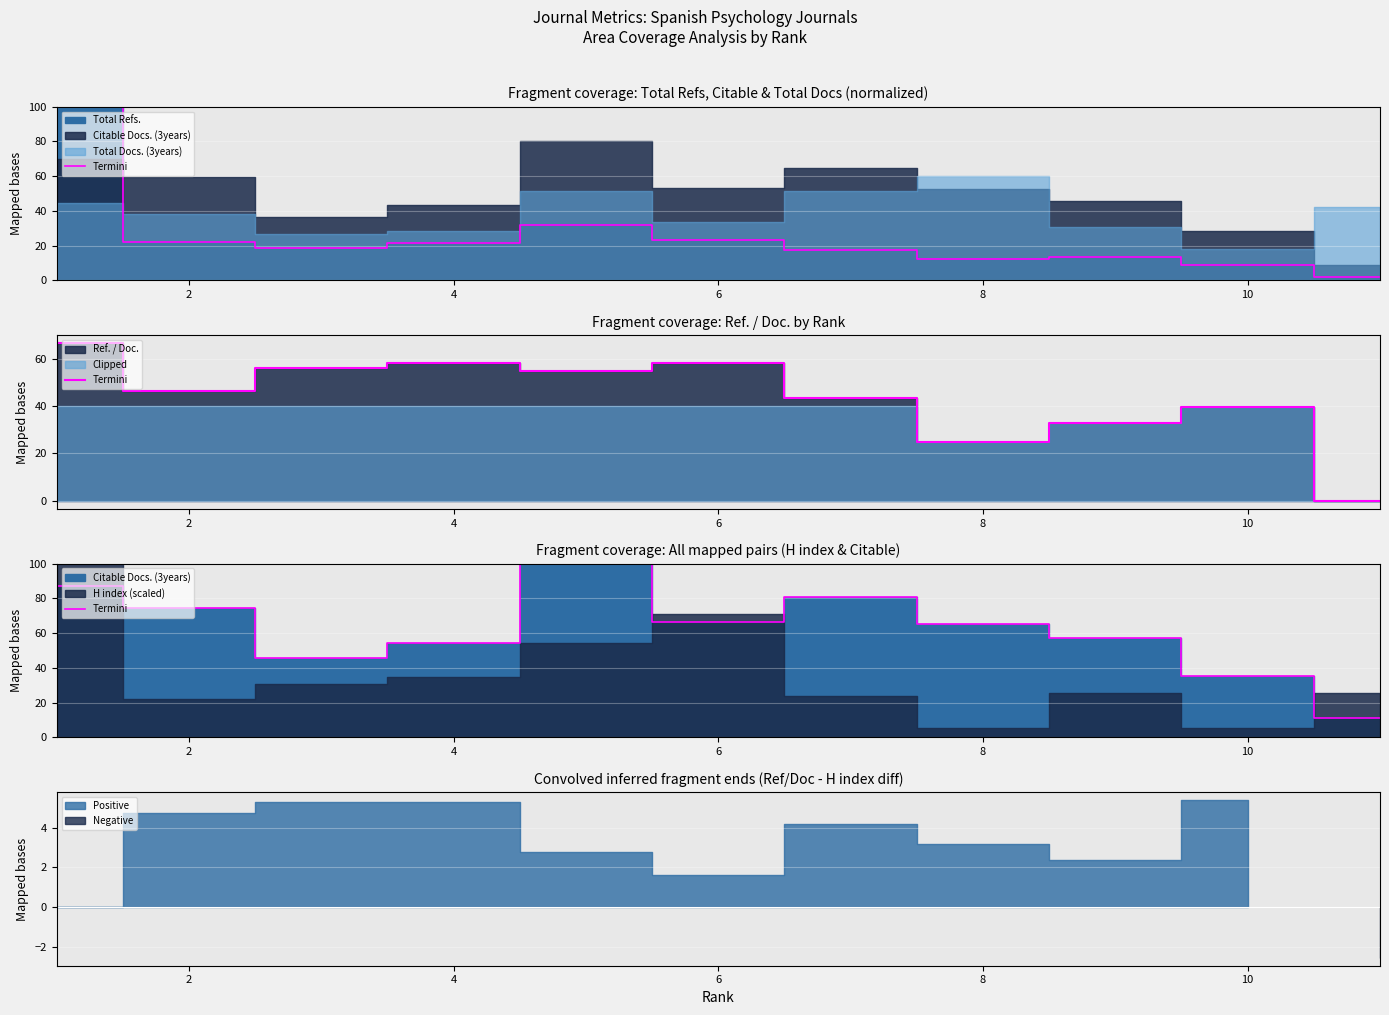

True or false: the data has more than 2 interior local peaks.

False